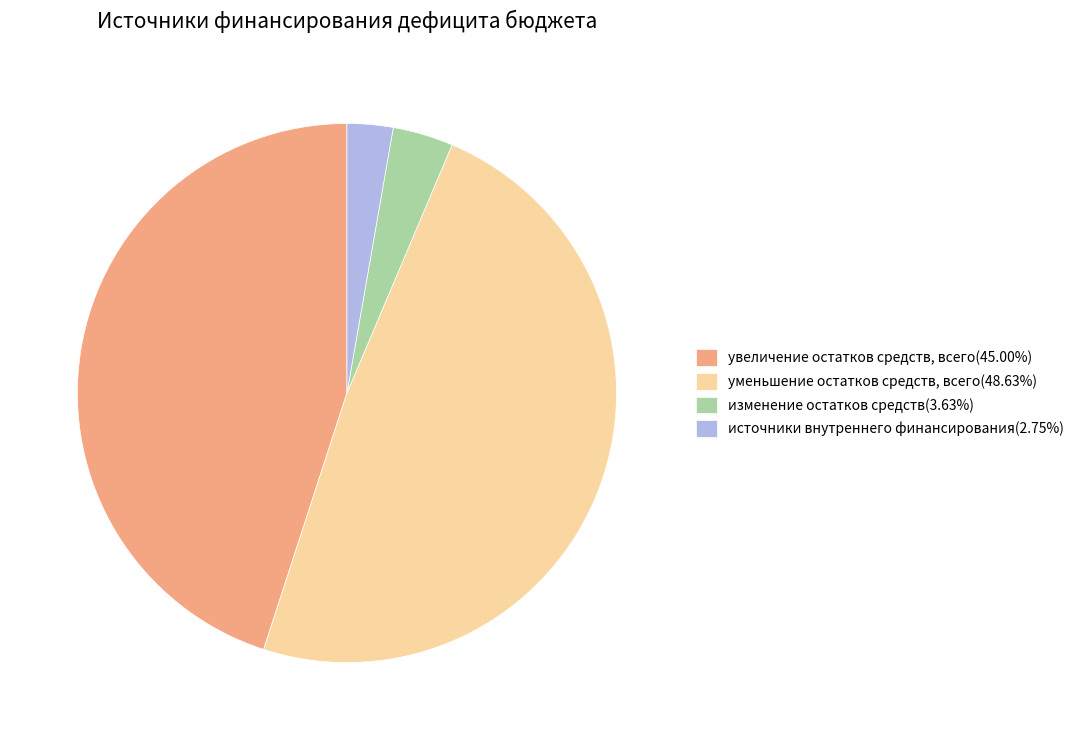

Does any single category account for the majority?

No